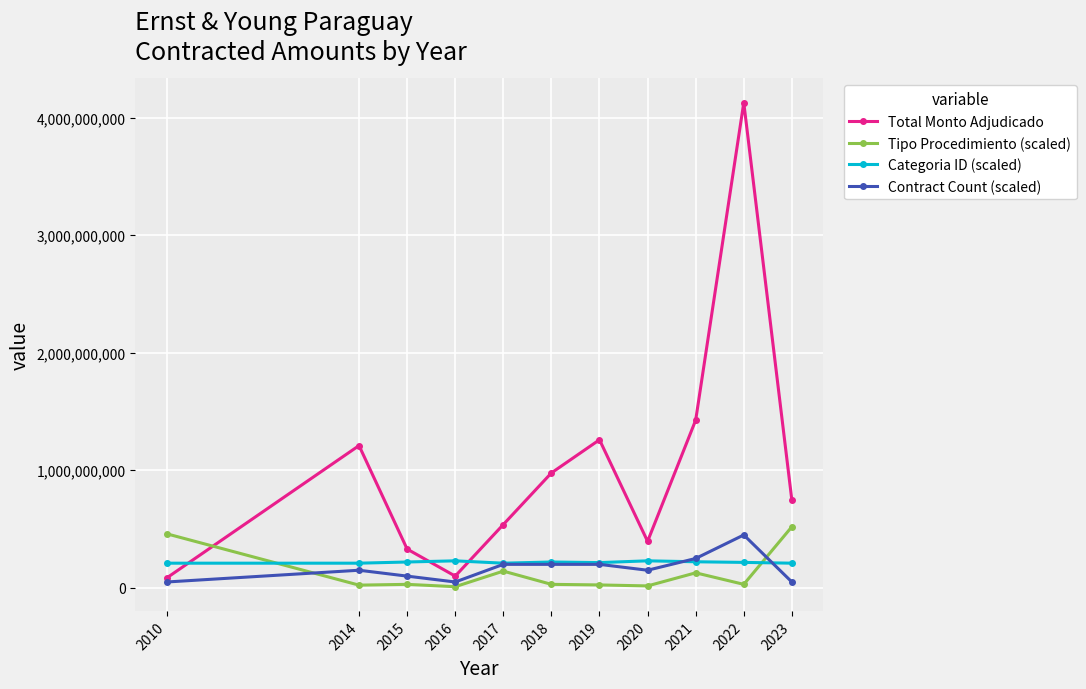

True or false: Tipo Procedimiento (scaled) and Categoria ID (scaled) cross at least once.

True